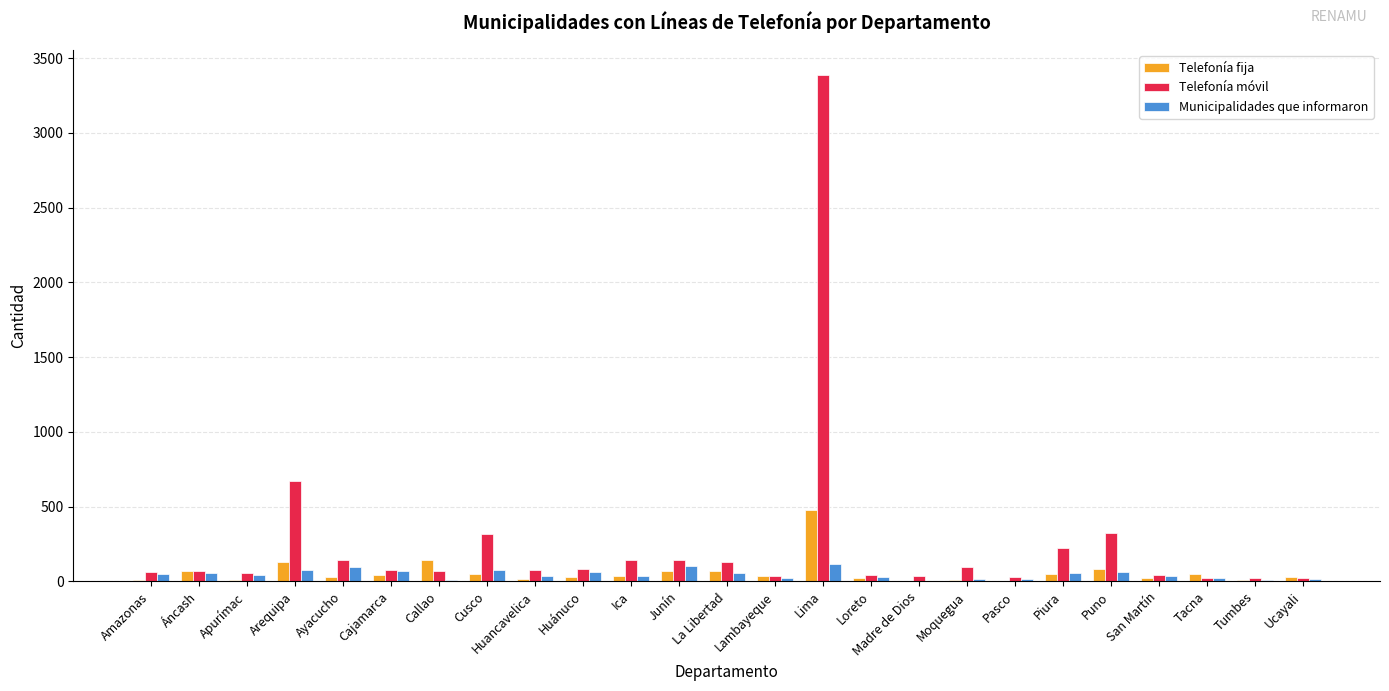

Which series has the largest total across all categories?

Telefonía móvil